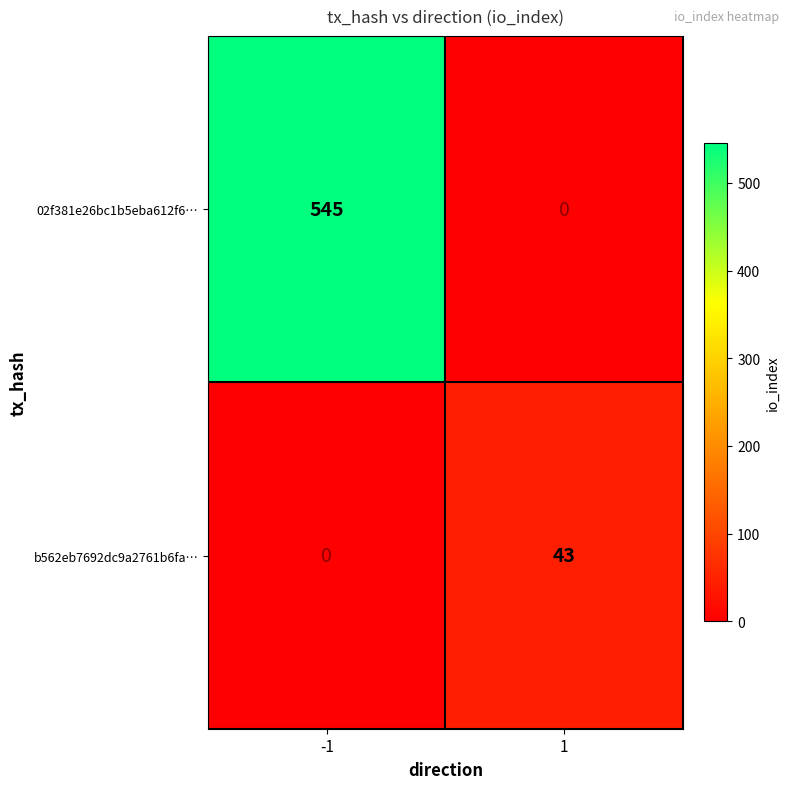

What is the difference between the maximum and minimum values in the 02f381e26bc1b5eba612f6… series?

545